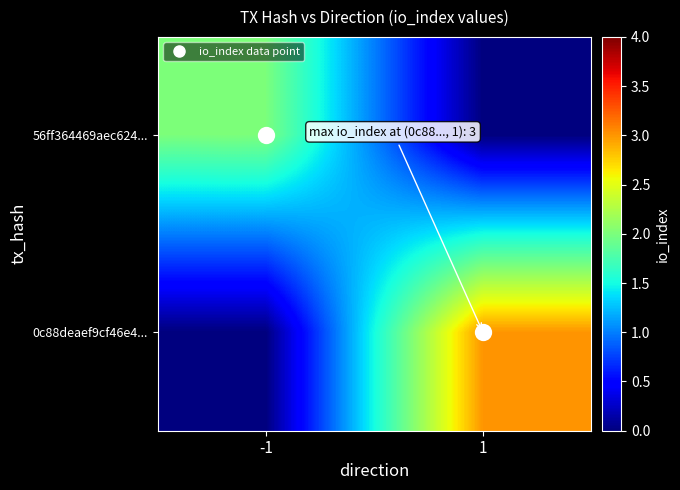

At which category is the sum across all series the highest?

1